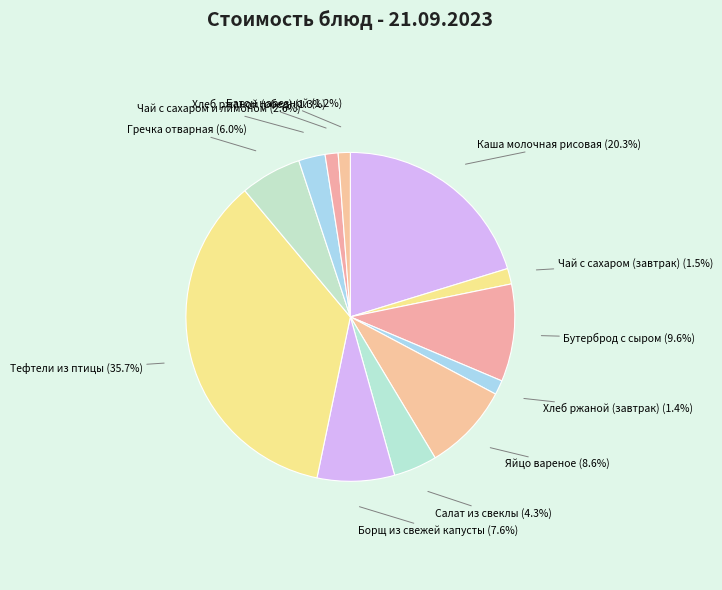

Which slice is the largest?

Тефтели из птицы